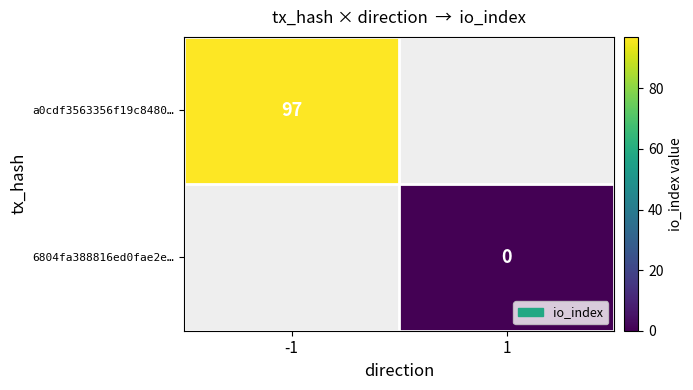

Is the value of 6804fa388816ed0fae2e… at 1 greater than the value of a0cdf3563356f19c8480… at -1?

No